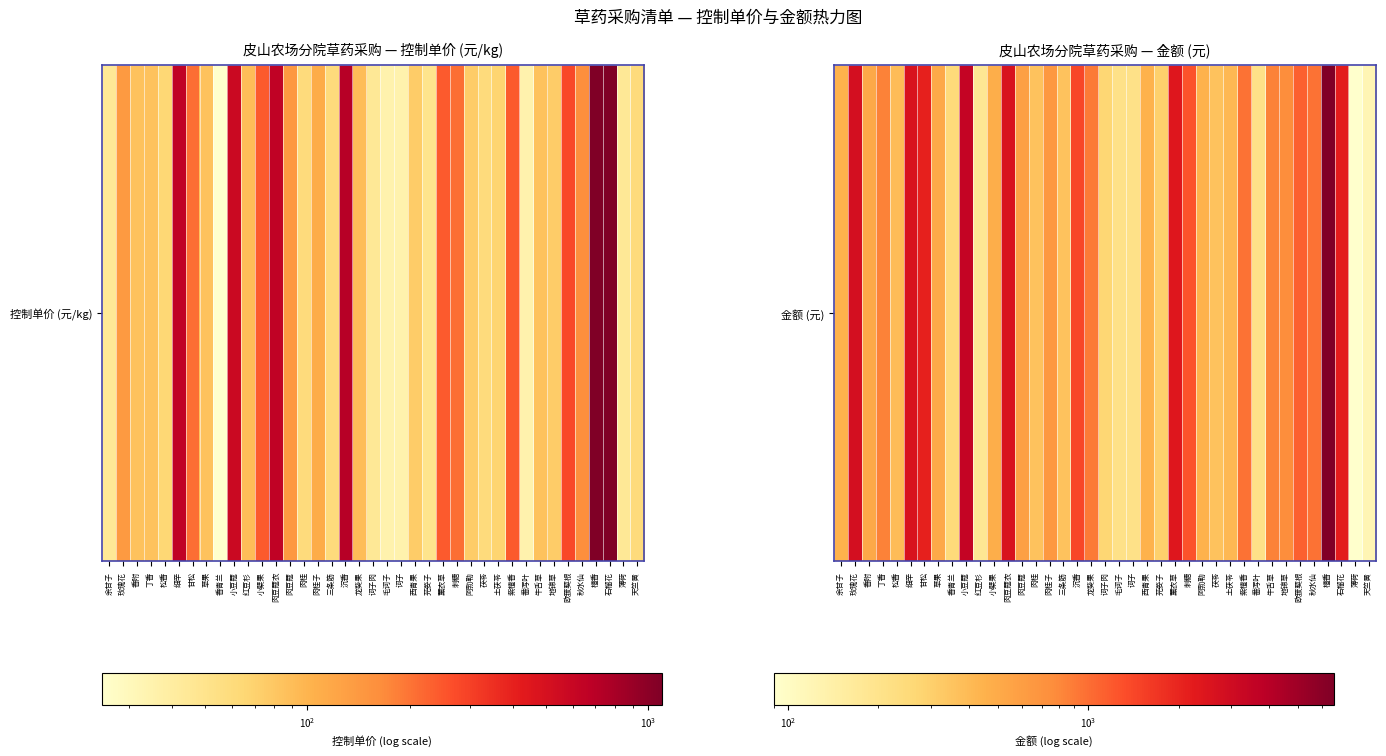

Which has a higher value, 土茯苓 or 薄荷?

土茯苓